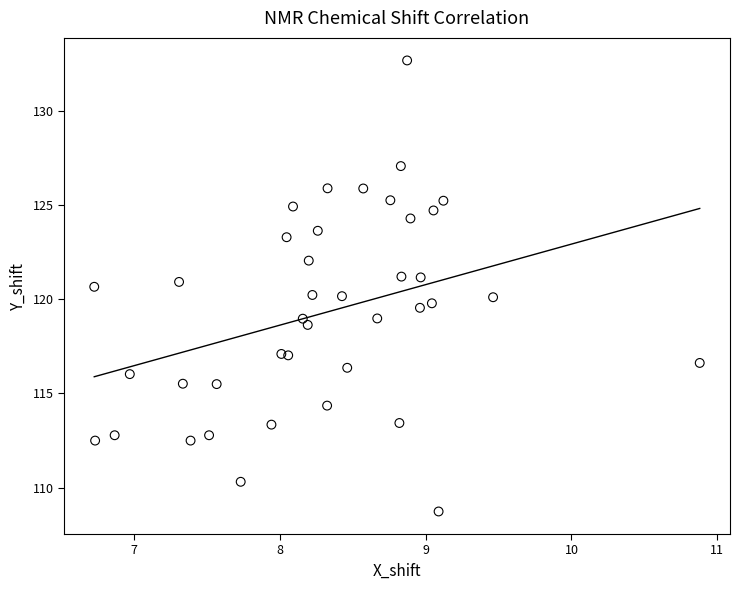

What is the range of X values (max minus min)?

4.2